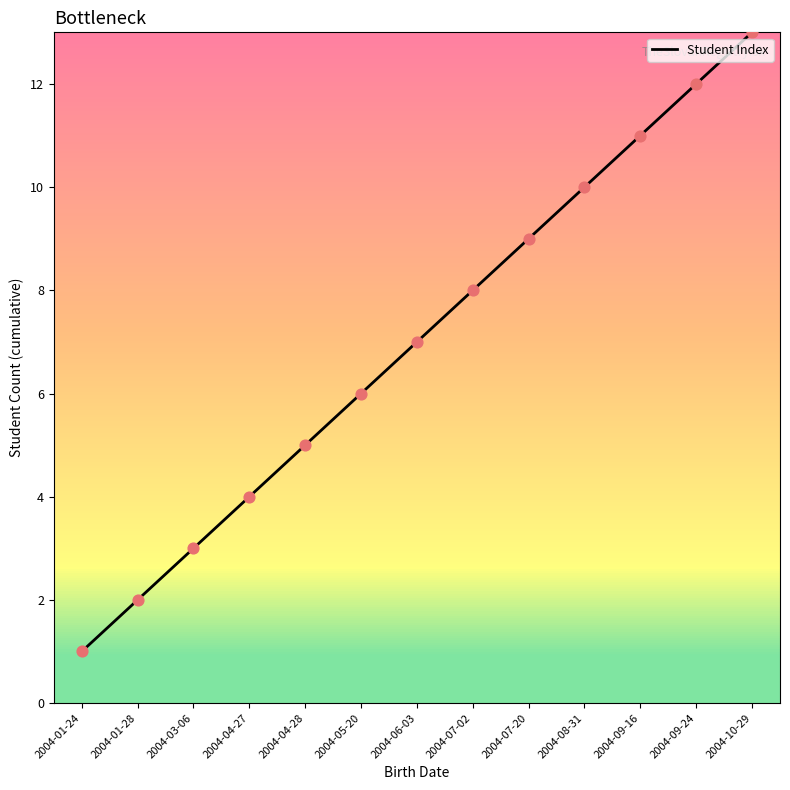

What is the change in value from 2004-06-03 to 2004-07-02?

+1